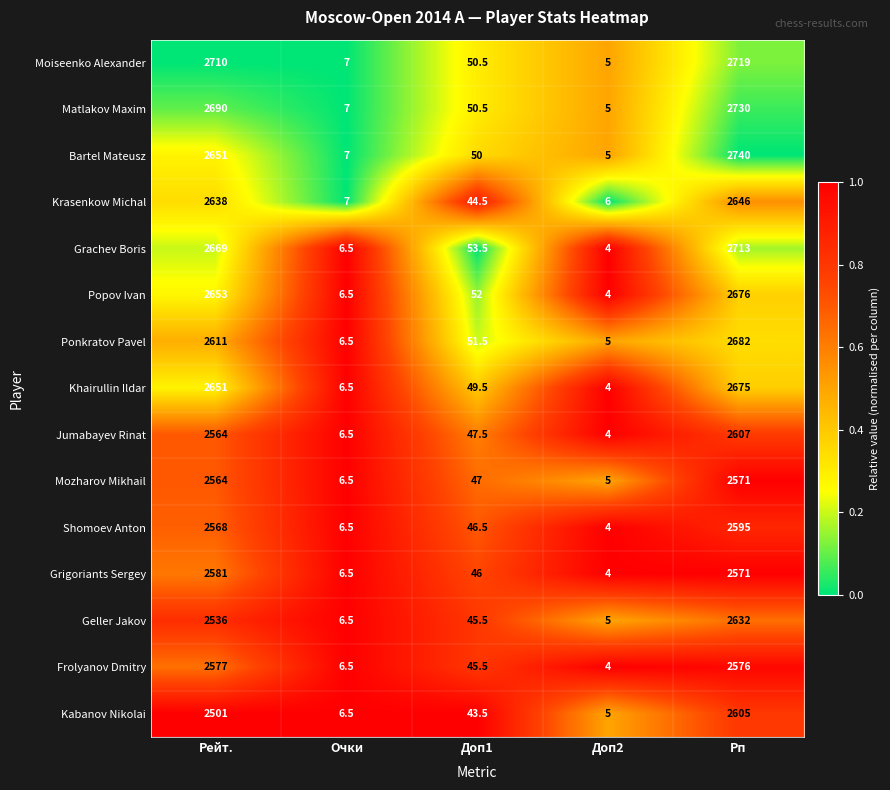

What is the total value across all series at Доп1?

723.5